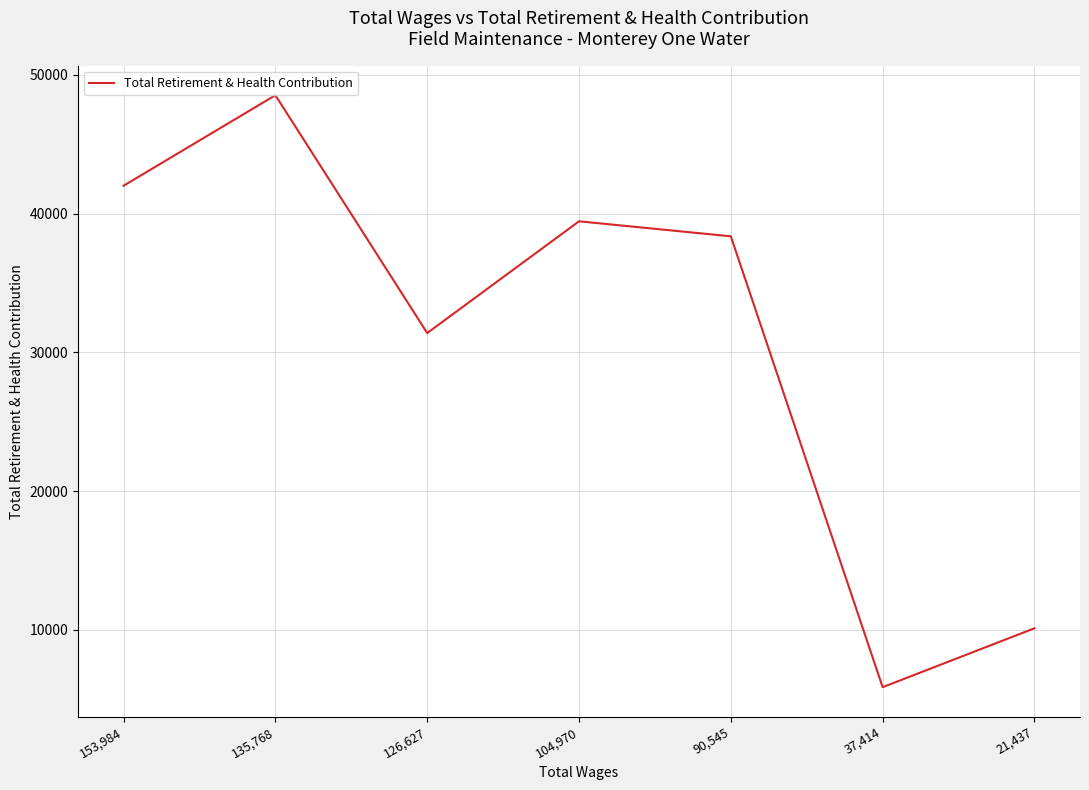

At which category does the chart reach its minimum across all series?

37,414